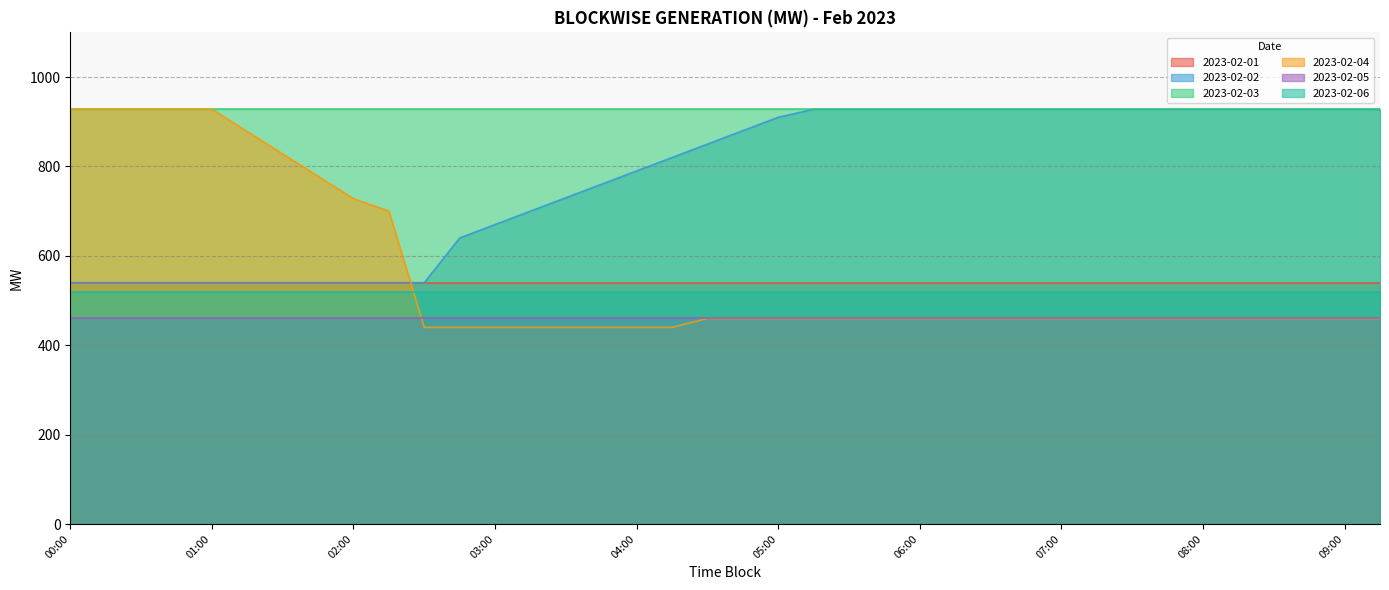

What is the total value across all series at 01:30?

3816